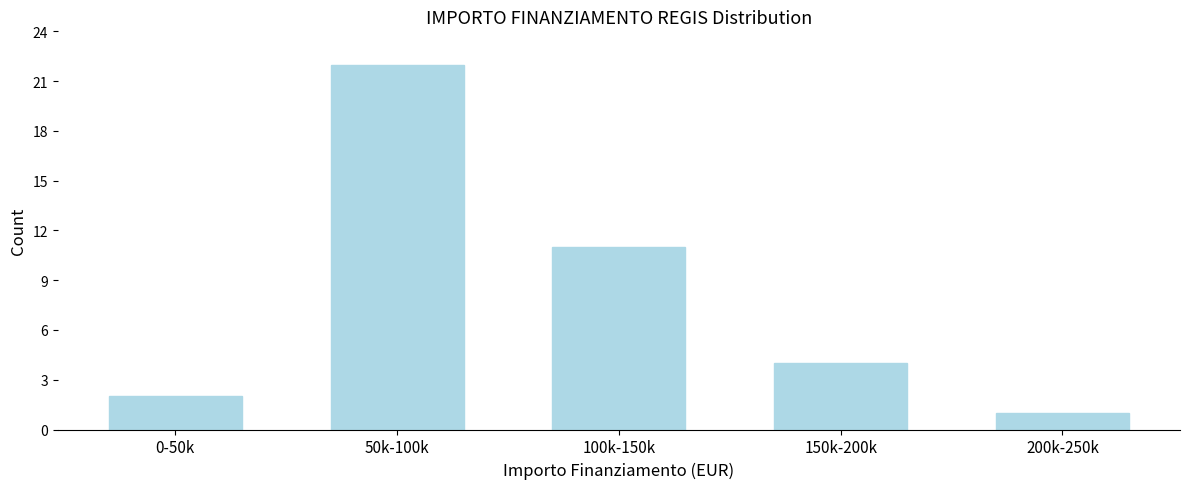

Reading right to left, transcribe all the data shown in this chart.

1	4	11	22	2